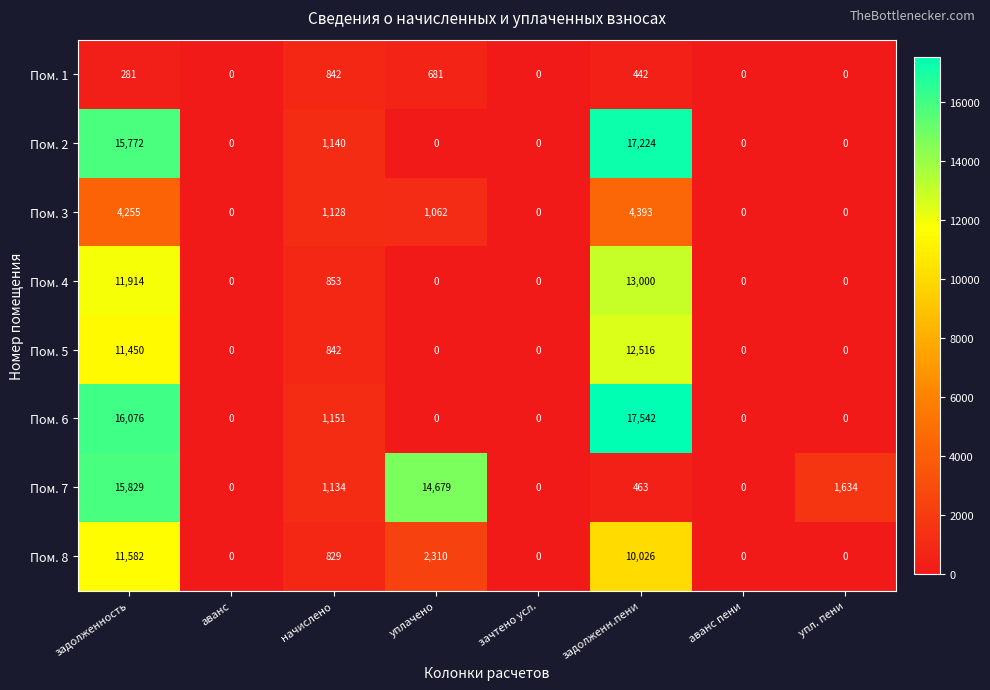

Is it true that Пом. 5 equals 0 at зачтено усл.?

True